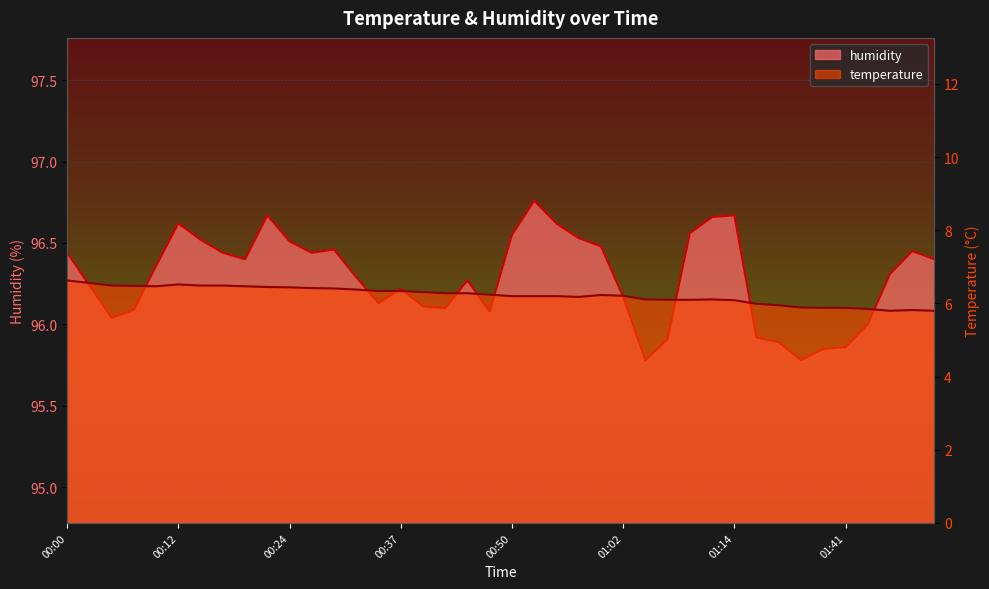

How many lines are shown in the chart?

2